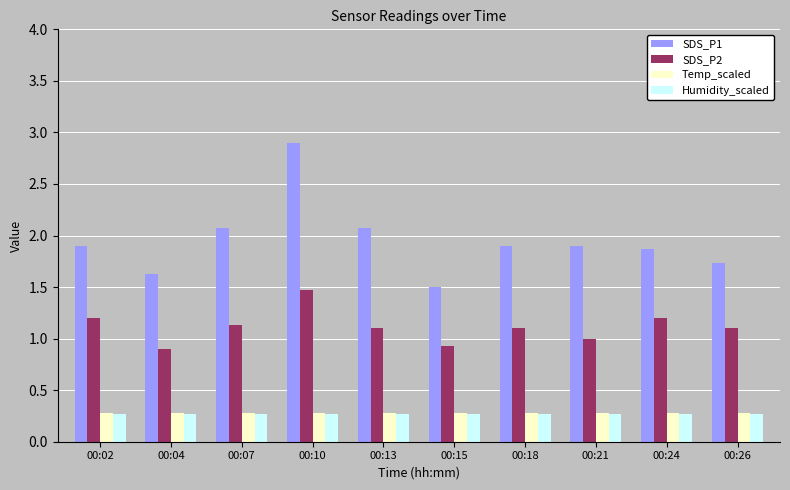

What is the sum of all Temp_scaled values?

2.8